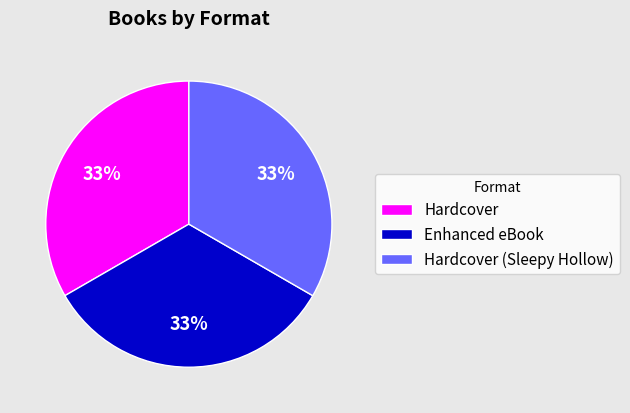

Do Hardcover and Hardcover (Sleepy Hollow) together represent more than half of the pie?

Yes